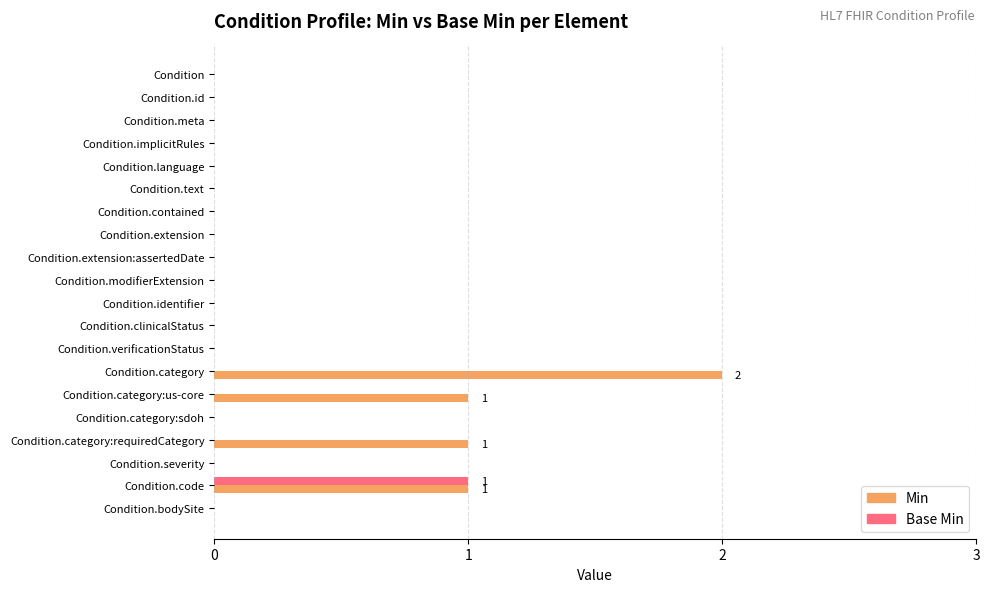

What is the sum of all Min values?

5